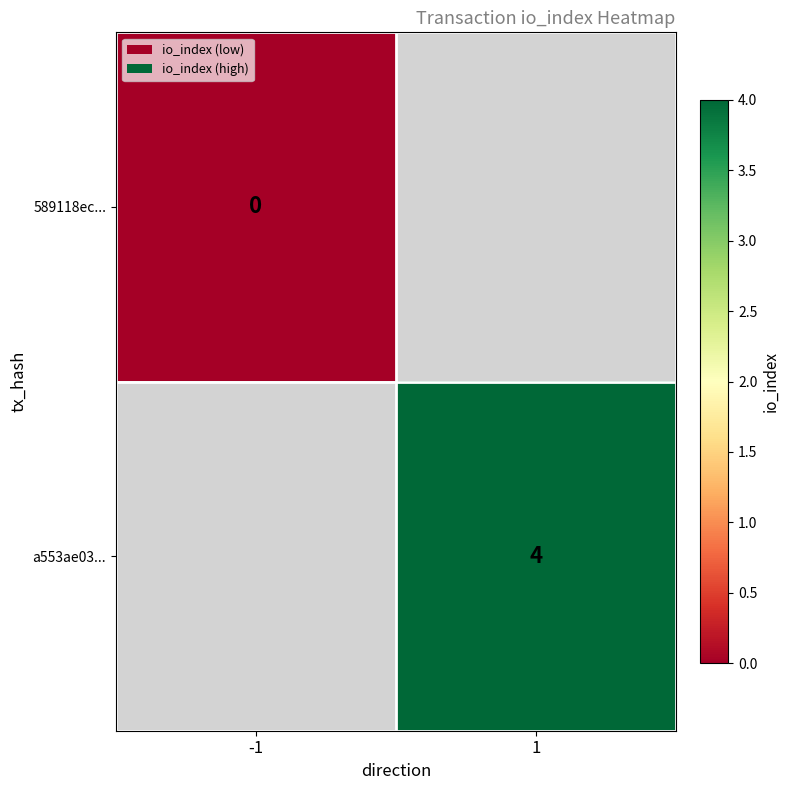

How many categories are shown in the chart?

2